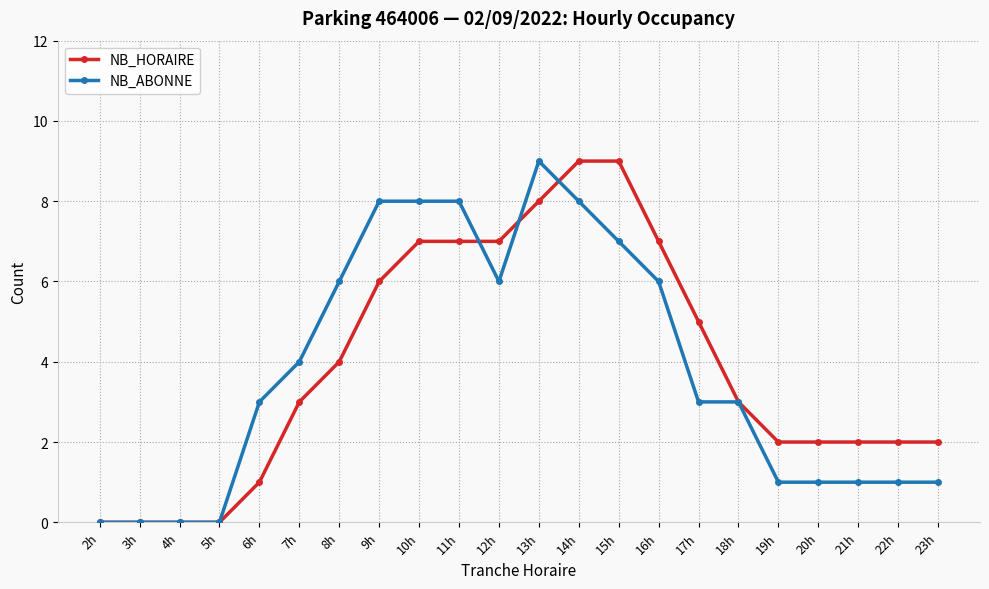

What is the total value across all series at 23h?

3